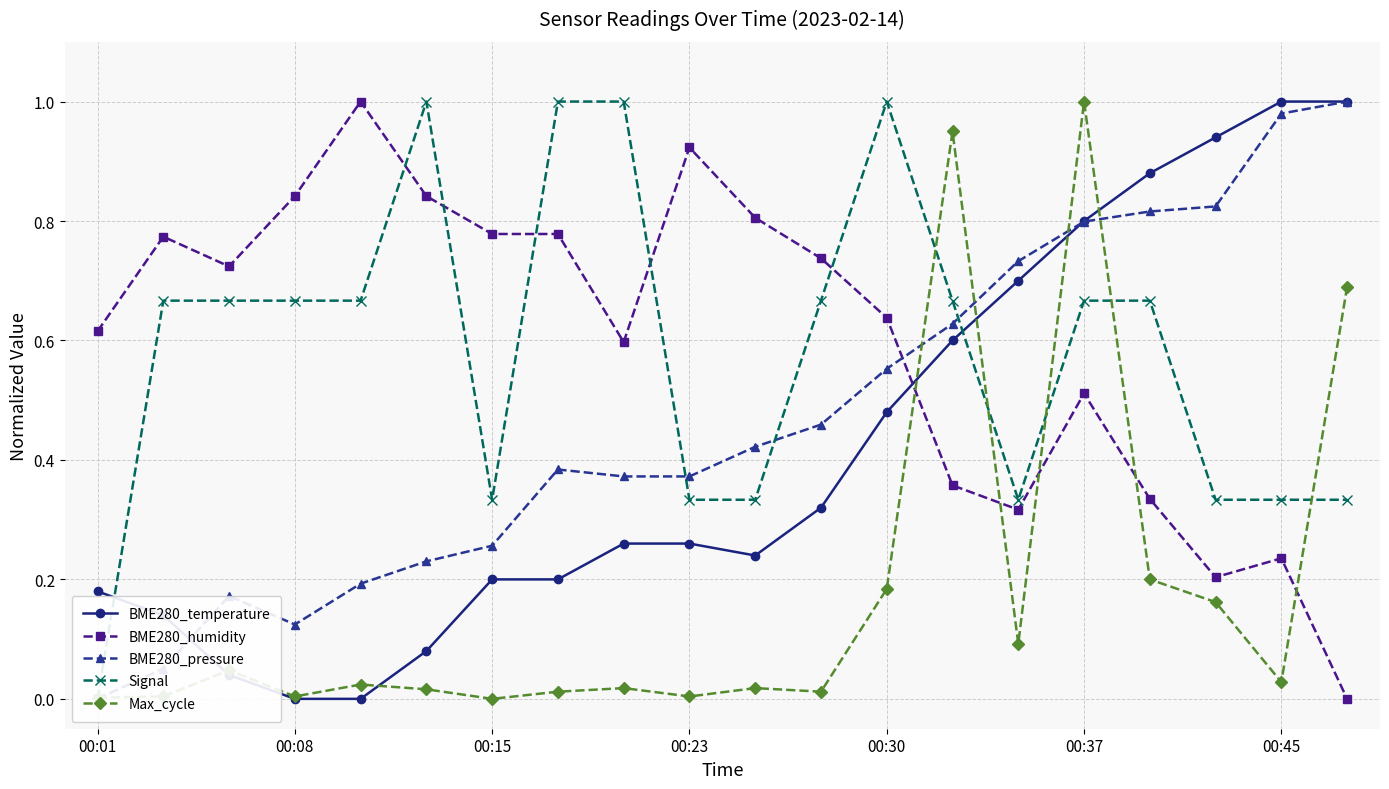

How many data points does each series have?

20